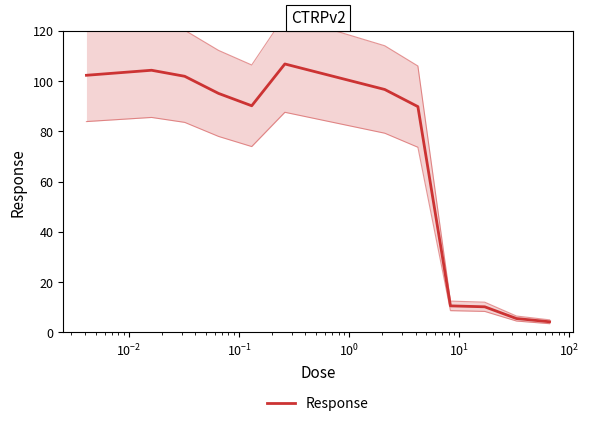

The value at $\mathdefault{10^{1}}$ is 183.4. True or false?

False